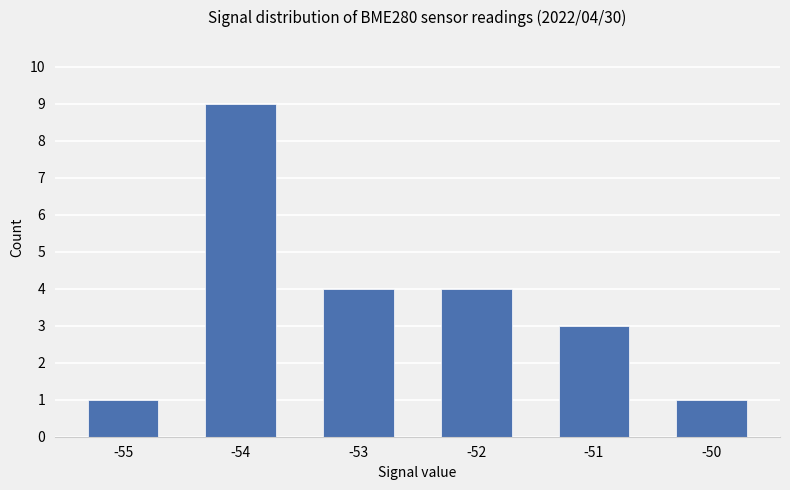

Read the value at -55.

1